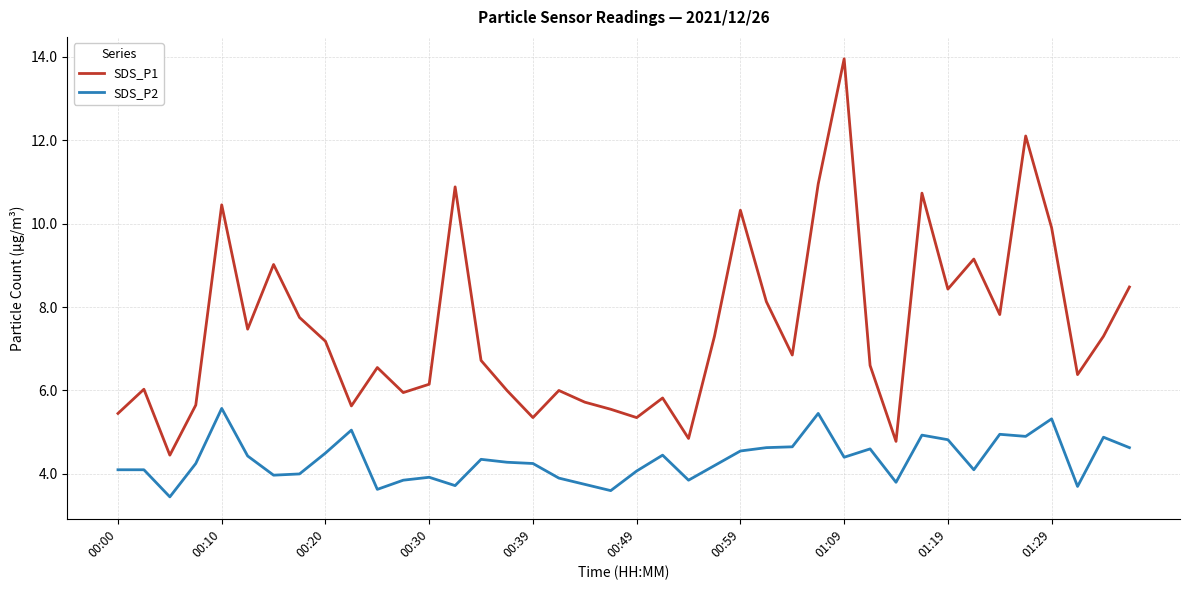

Which series has the largest total across all categories?

SDS_P1